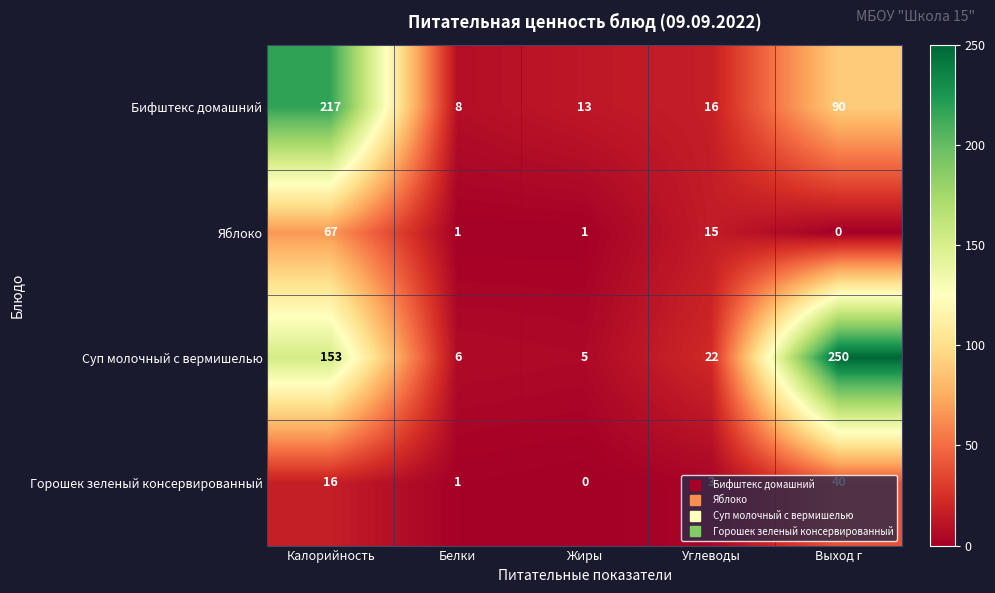

What is the difference between the highest and lowest values at Выход г?

250